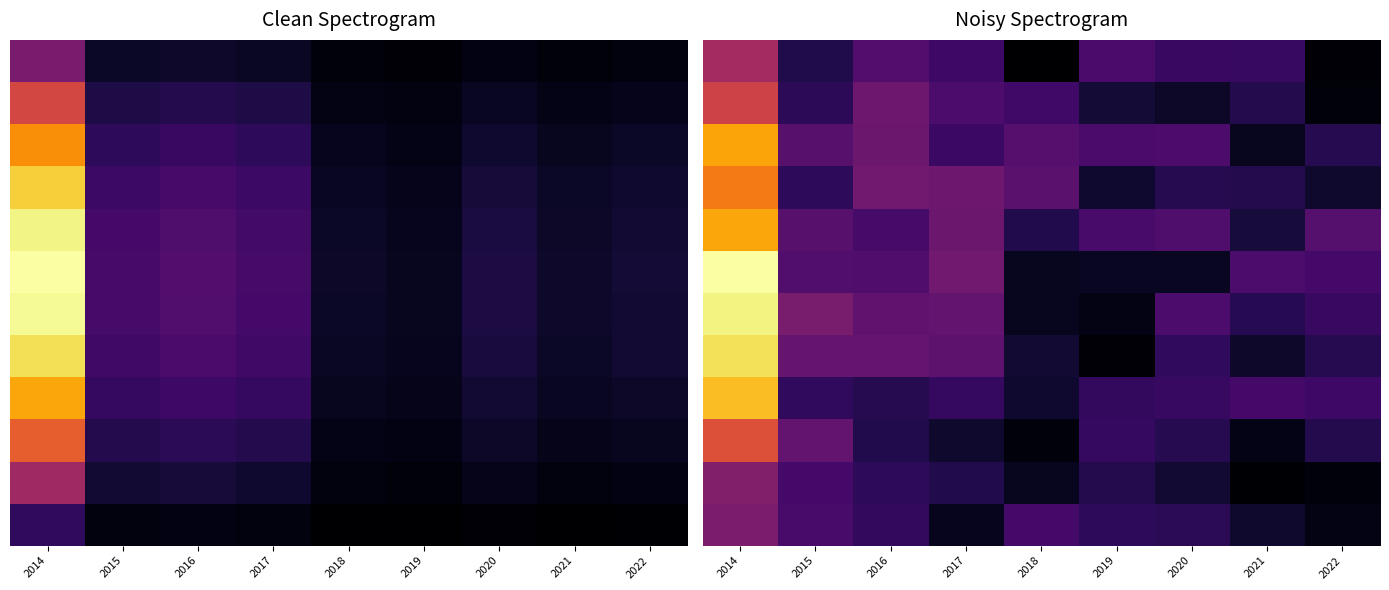

Which category has the lowest value across all series?

2018